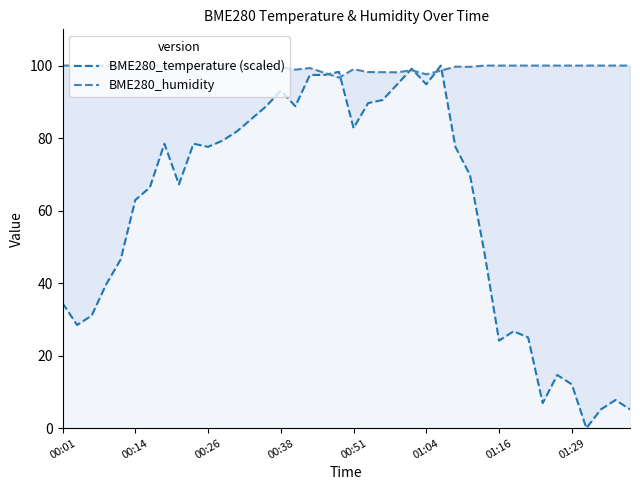

What position from the right is 34?

6